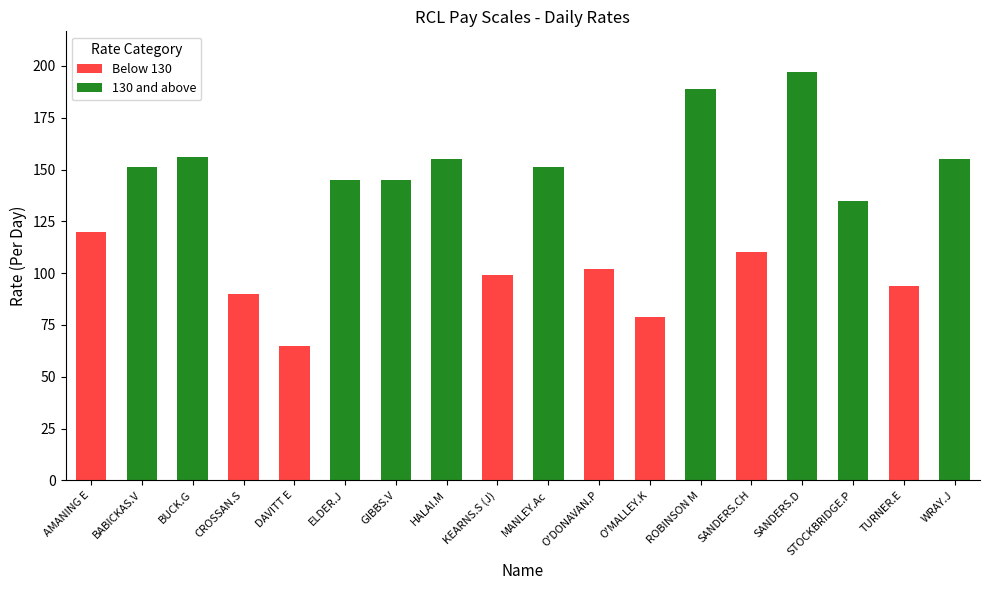

What is the difference between the values at ROBINSON M and ELDER.J?

44